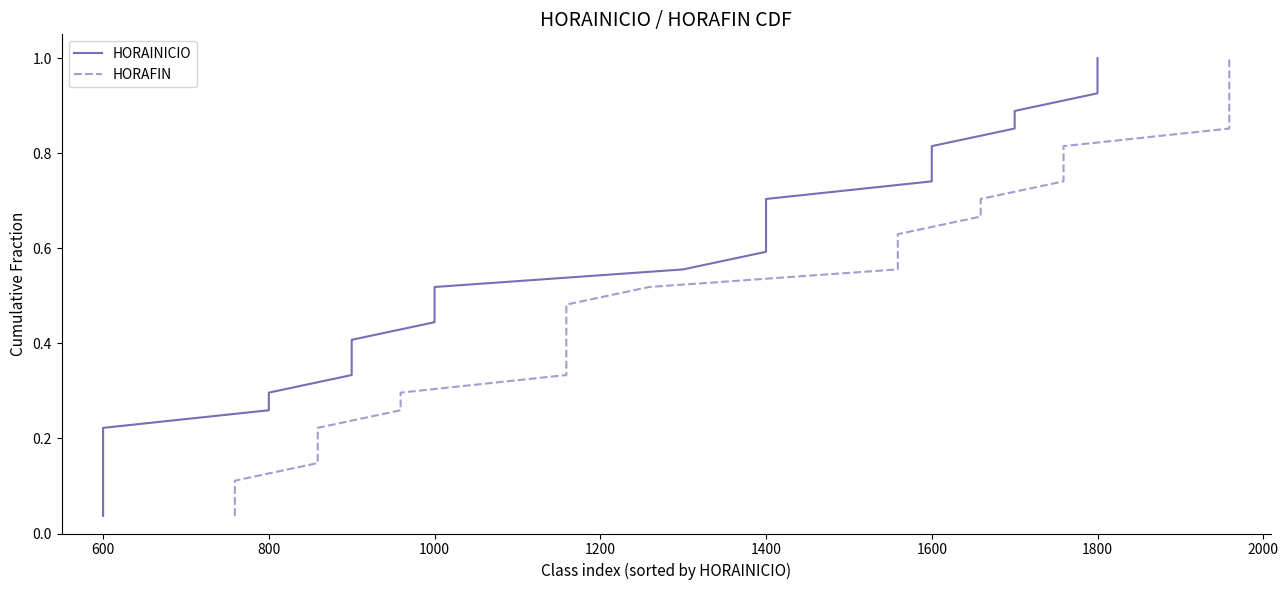

True or false: HORAFIN and HORAINICIO intersect in this chart.

False